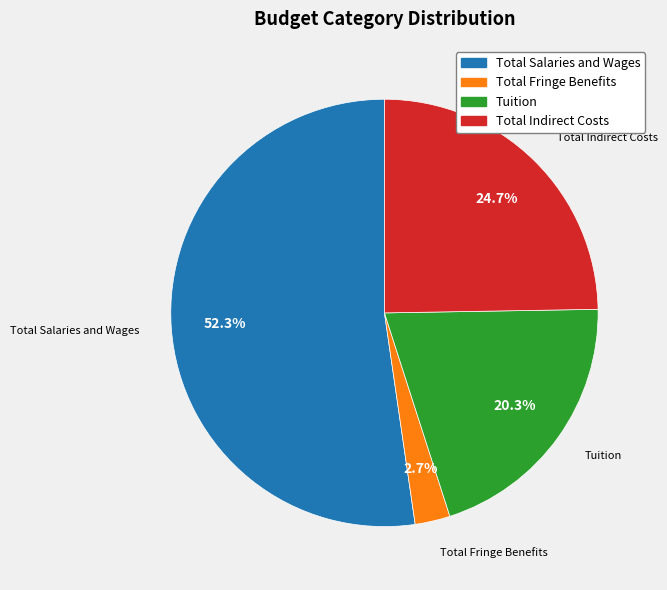

Does any single category account for the majority?

Yes